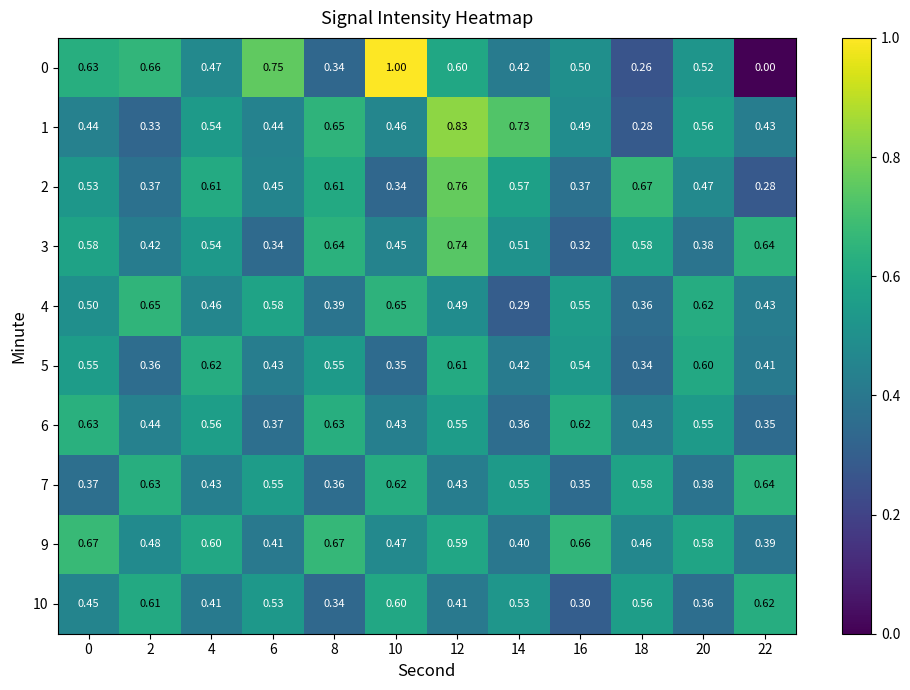

Is the value of 5 at 4 greater than the value of 9 at 0?

No